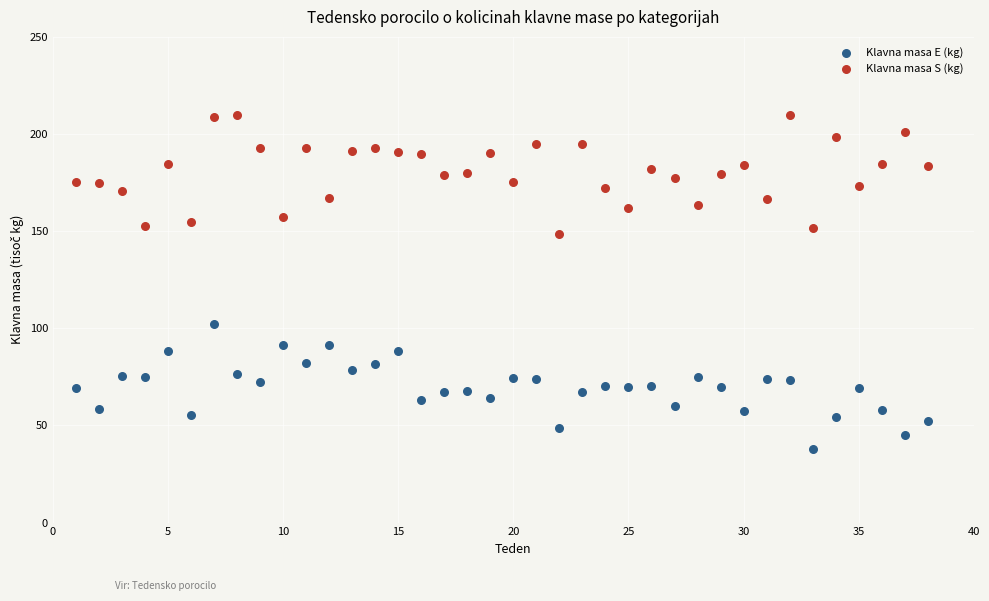

Across all data points, what is the range of X values (max minus min)?

37.0